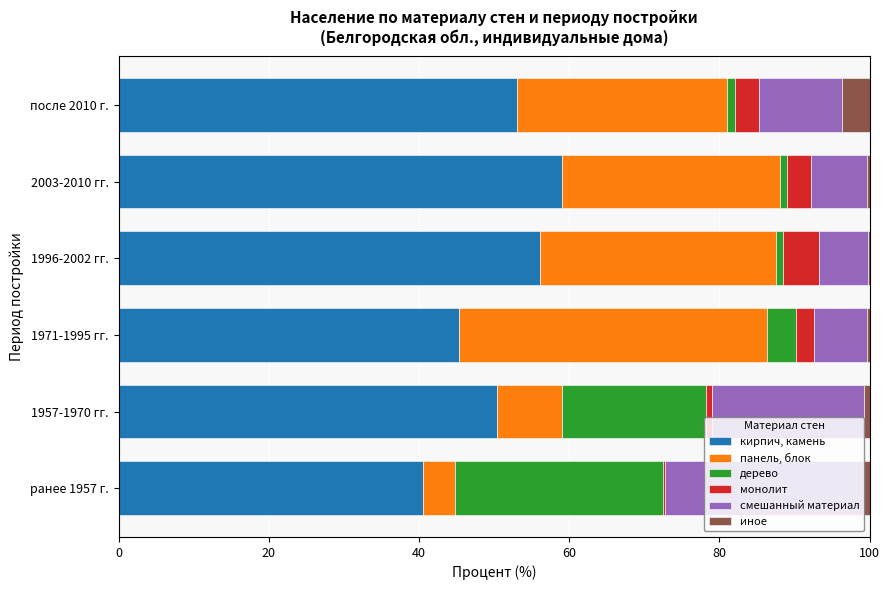

Which category has the highest value in the кирпич, камень series?

2003-2010 гг.